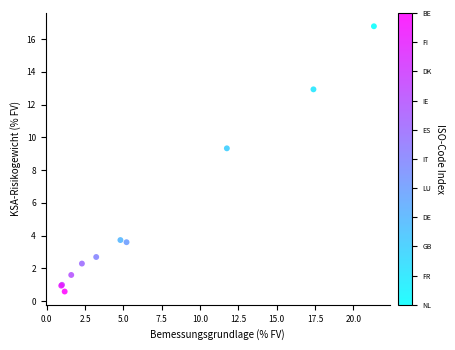

What Y value in the scatter plot is closest to 8?

9.3